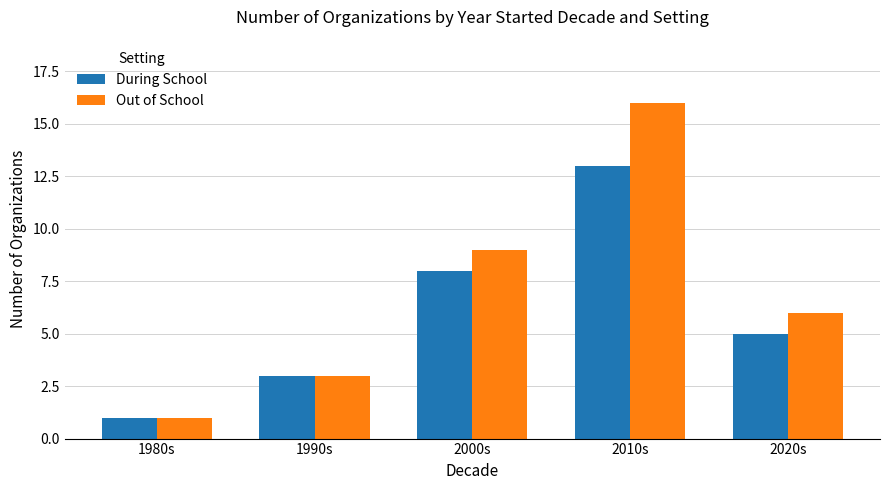

Reading right to left, extract all data points from this chart.

During School: 5	13	8	3	1
Out of School: 6	16	9	3	1